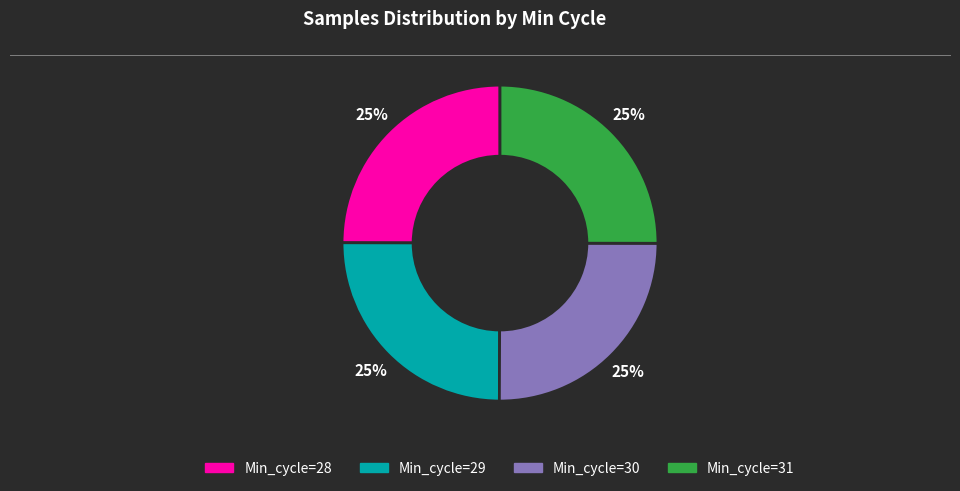

How many segments does this pie chart have?

4